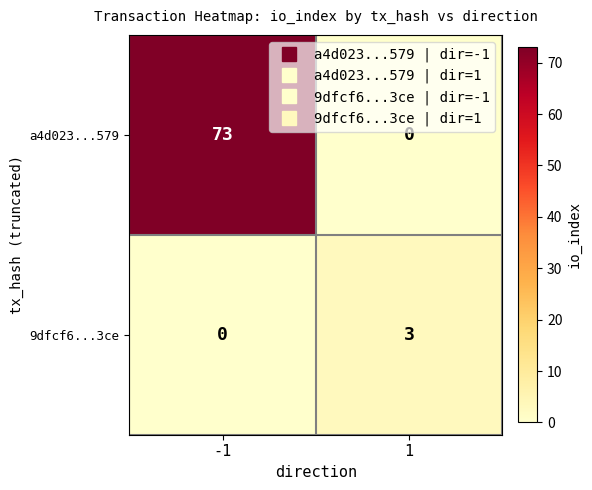

How many categories are shown in the chart?

2